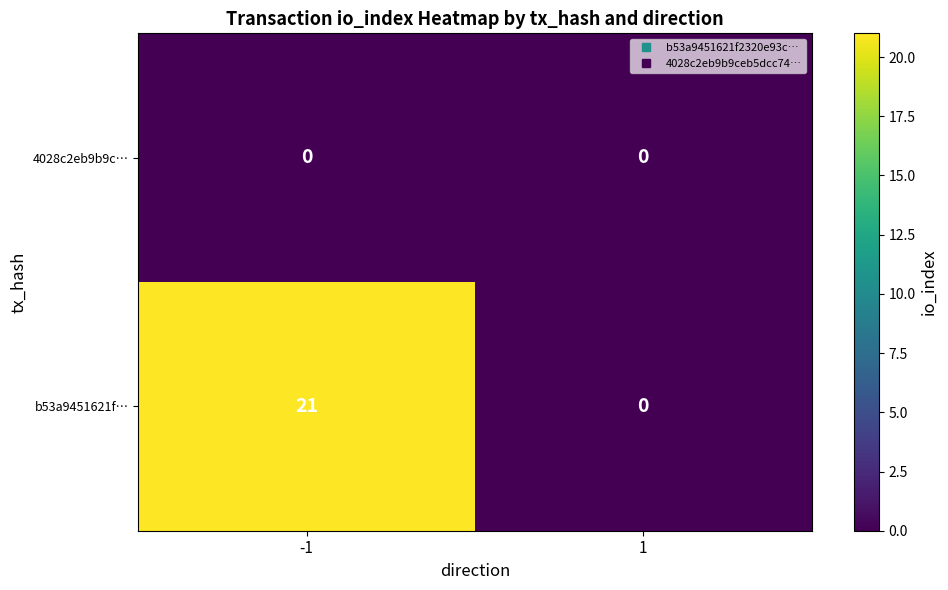

What is the total value across all series at -1?

21